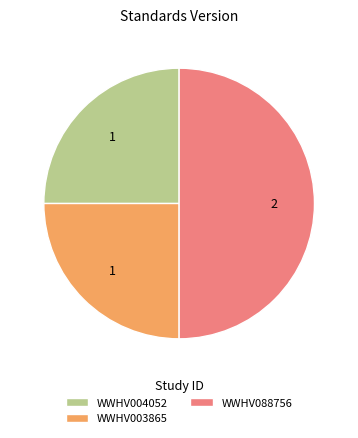

What is the largest slice in the pie chart?

WWHV088756